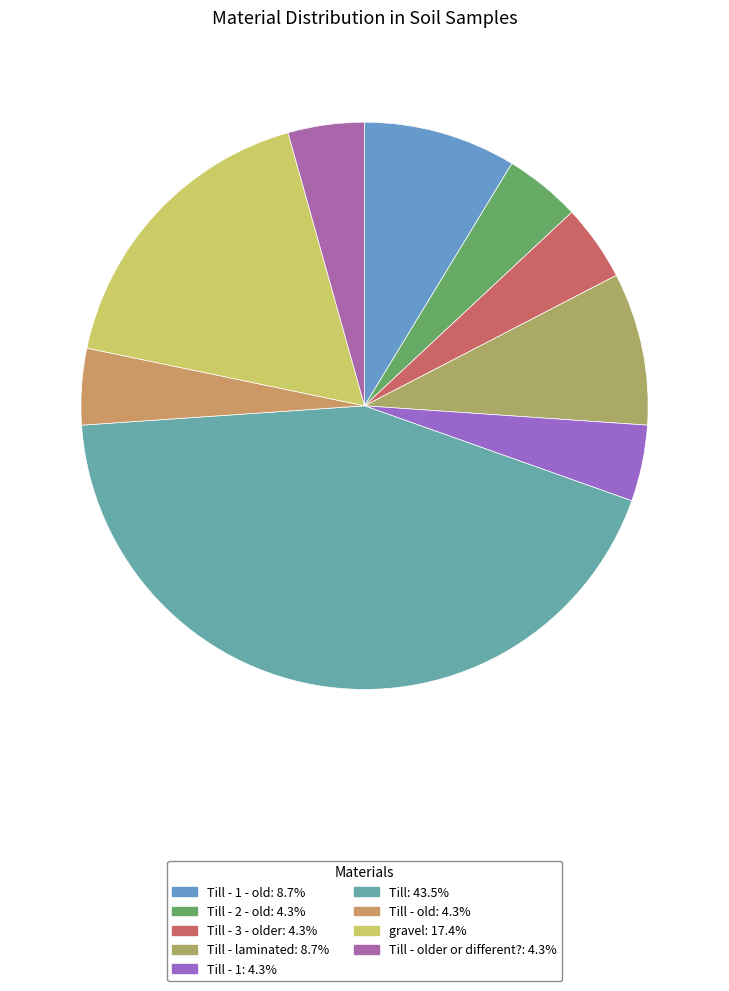

What is the smallest slice in the pie chart?

Till - 2 - old